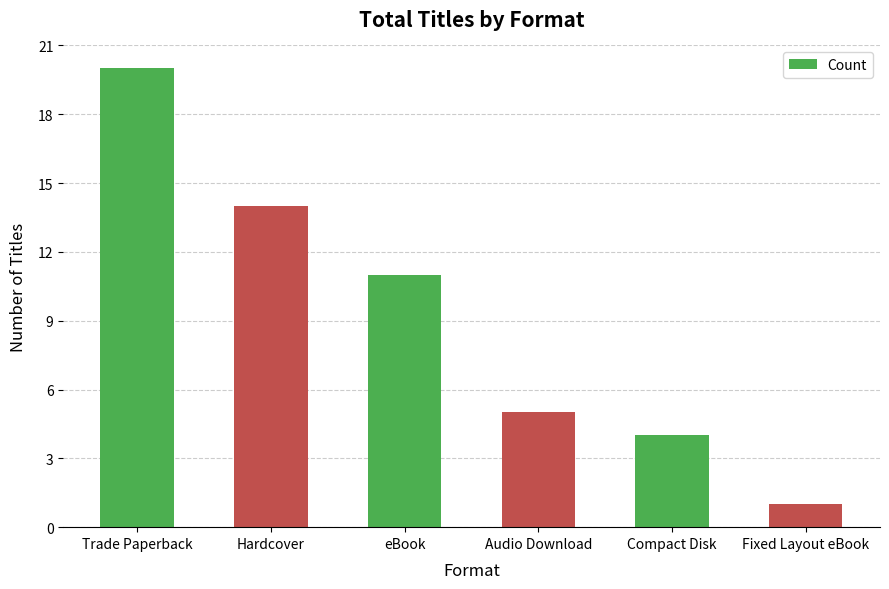

At which label does the data first exceed 11?

Trade Paperback